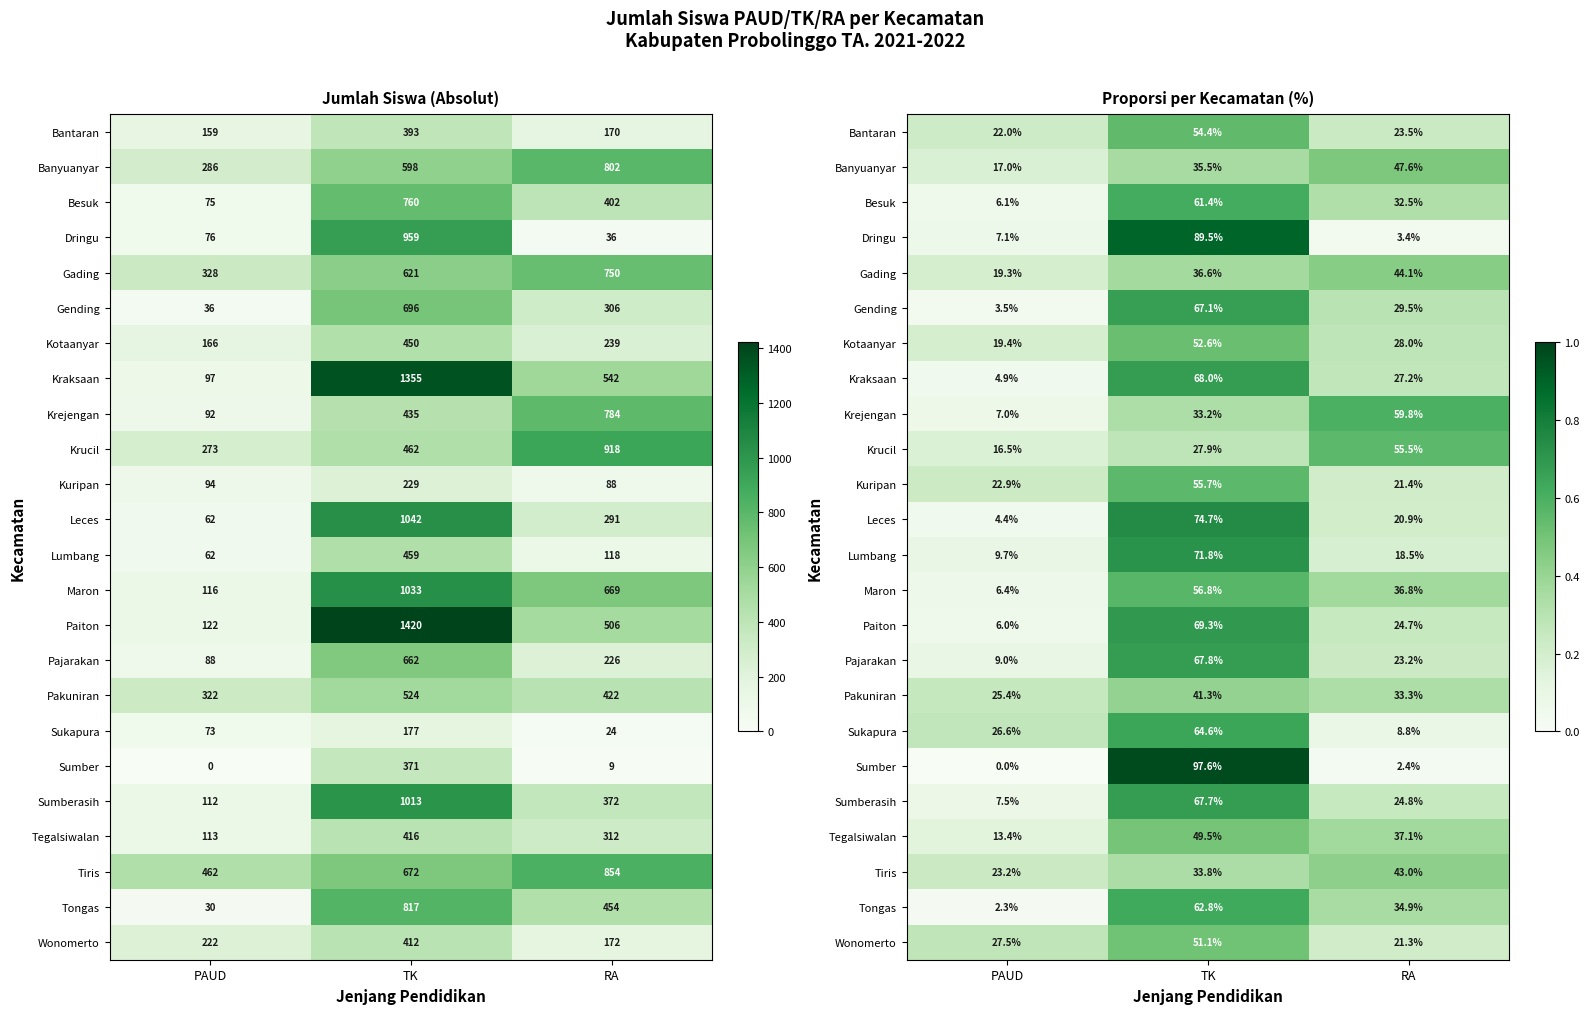

The value of Tegalsiwalan at RA is 0.4. True or false?

True